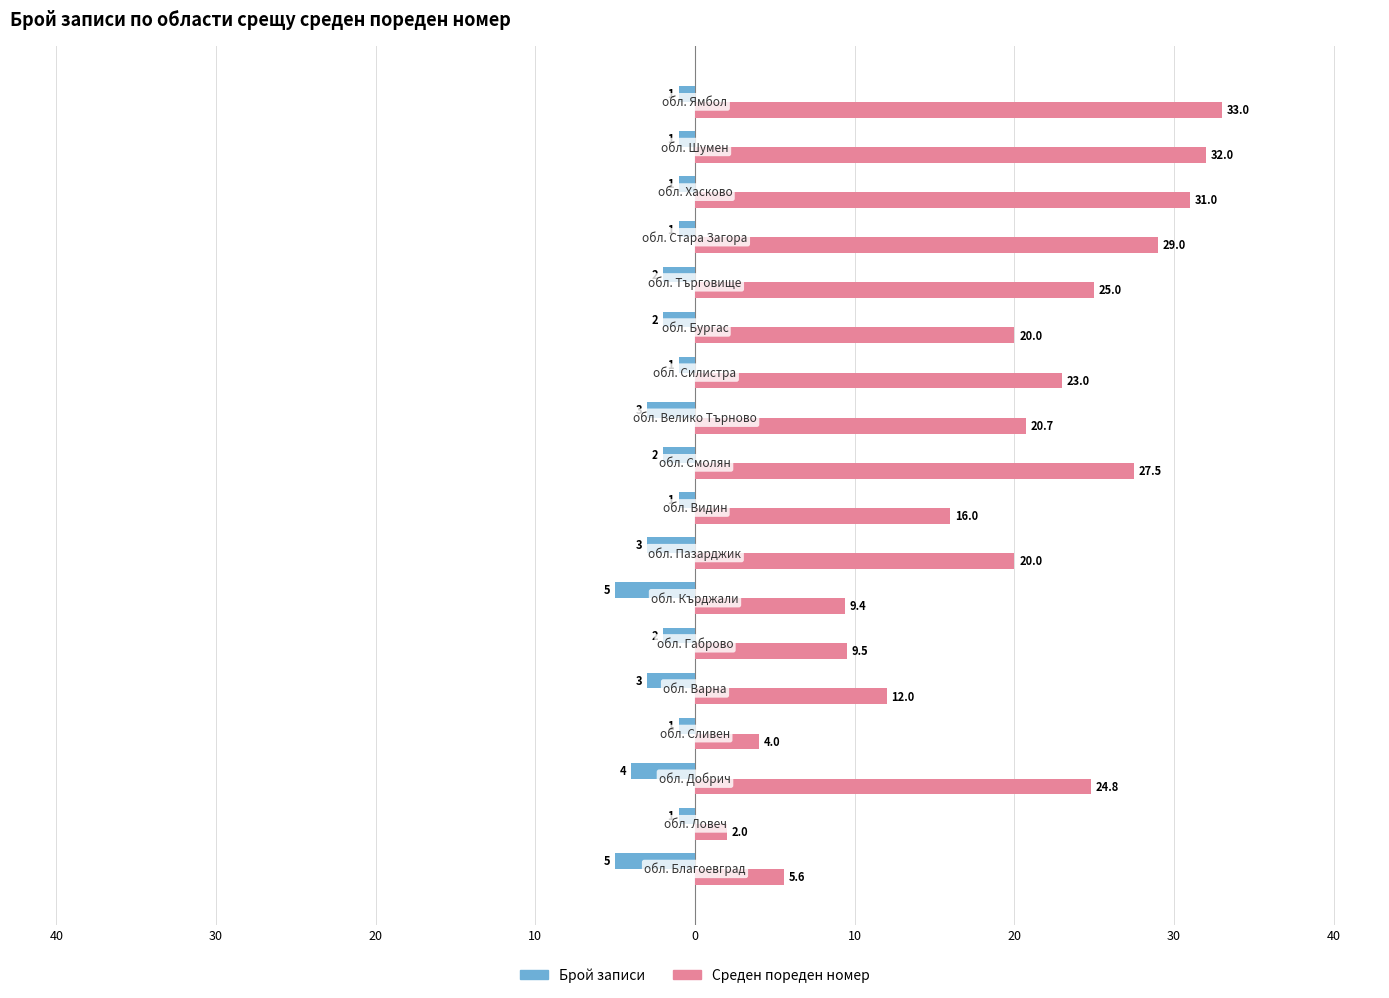

What are all the series names shown in the legend?

Брой записи, Среден пореден номер